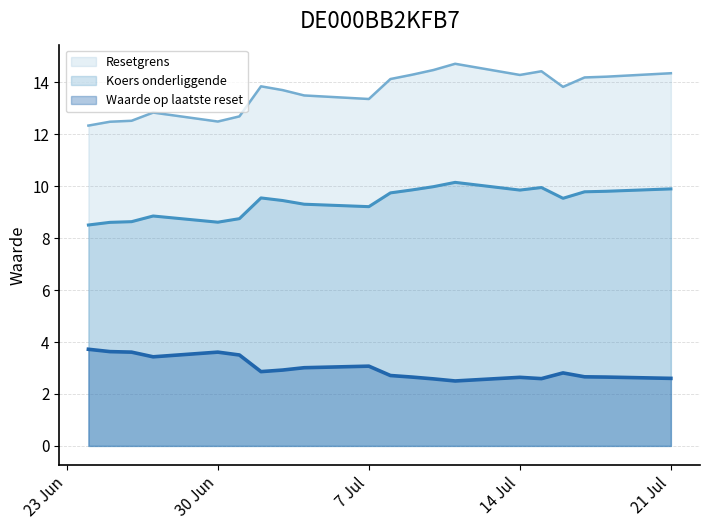

At which category does the chart reach its minimum across all series?

2025-07-11